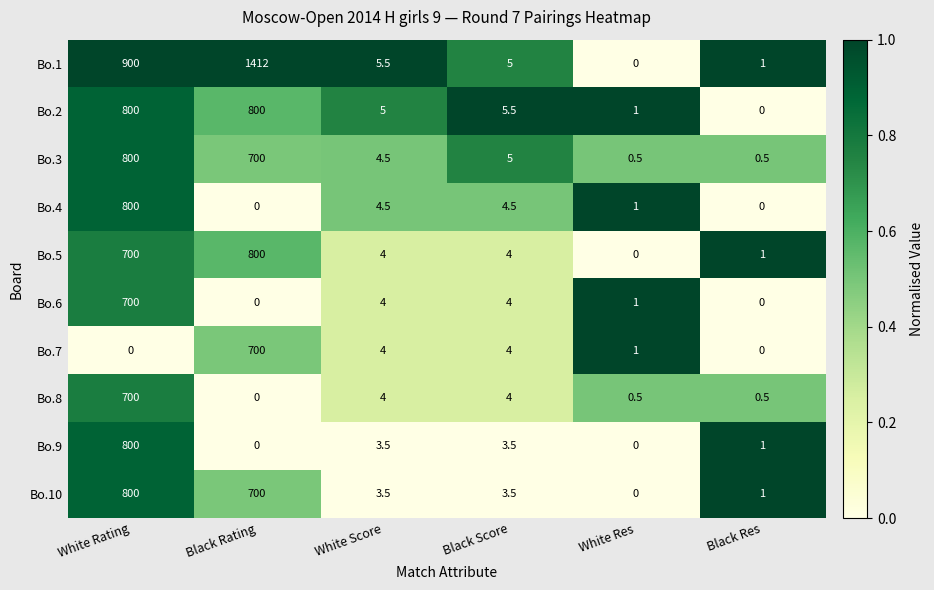

What is the difference between the second highest and second lowest values in the Bo.4 series?

4.5